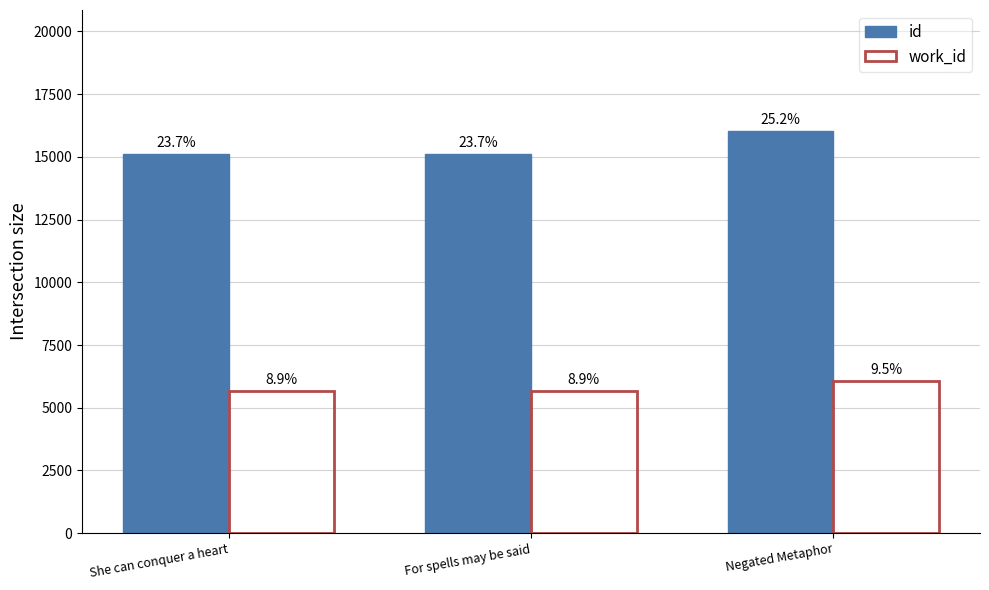

What are all the series names shown in the legend?

id, work_id